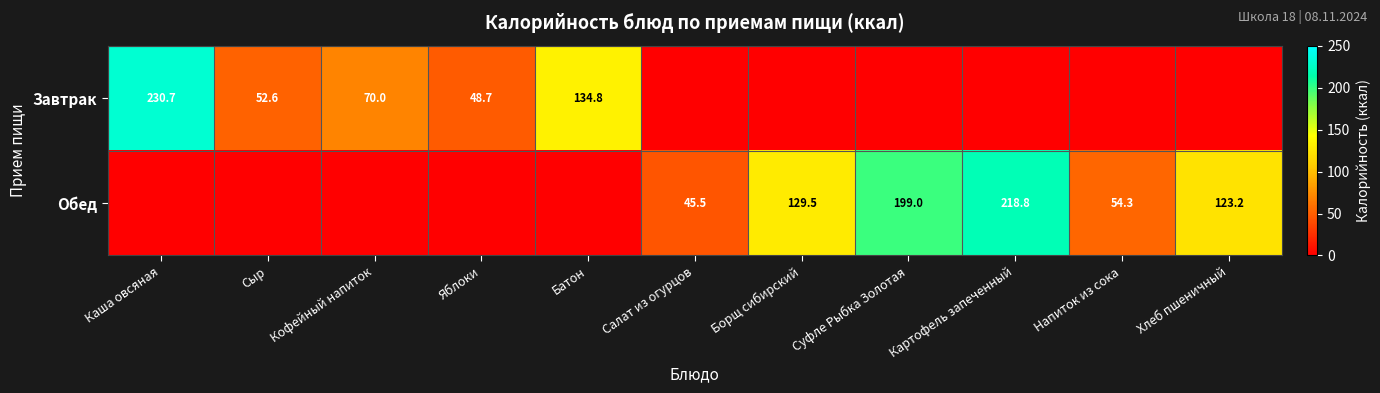

What is the difference between the Завтрак values at Каша овсяная and Яблоки?

182.0